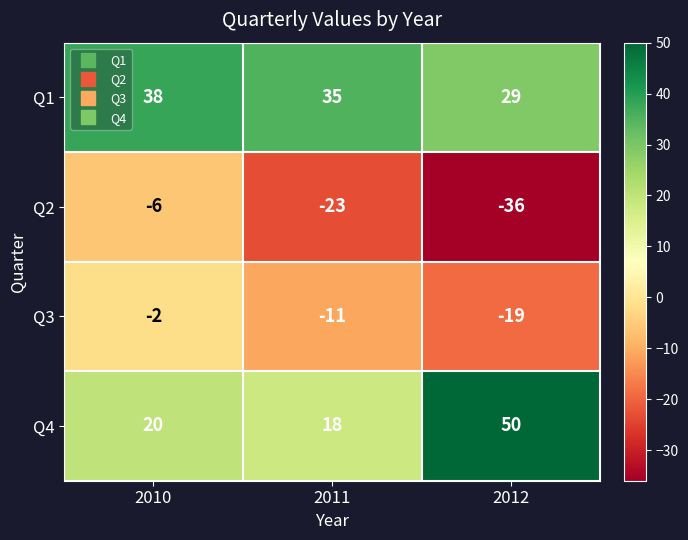

The Q2 series shows -36 at 2012. True or false?

True